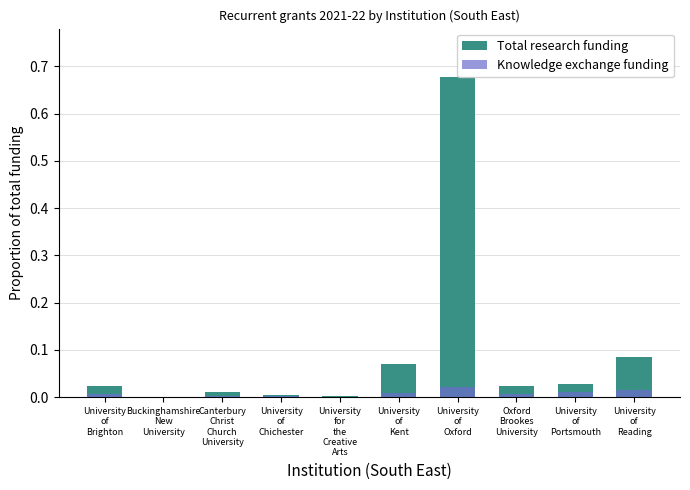

Rank the series at University
for
the
Creative
Arts from highest to lowest value.

Total research funding, Knowledge exchange funding